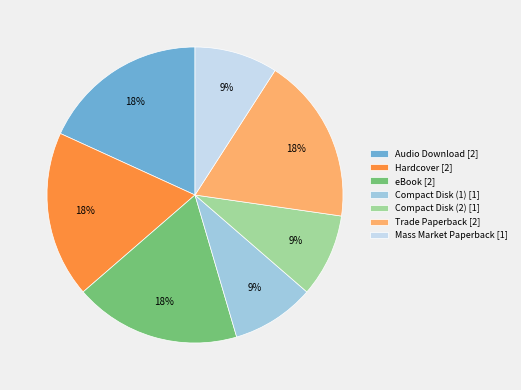

Is it true that Mass Market Paperback is 9% of the pie?

True